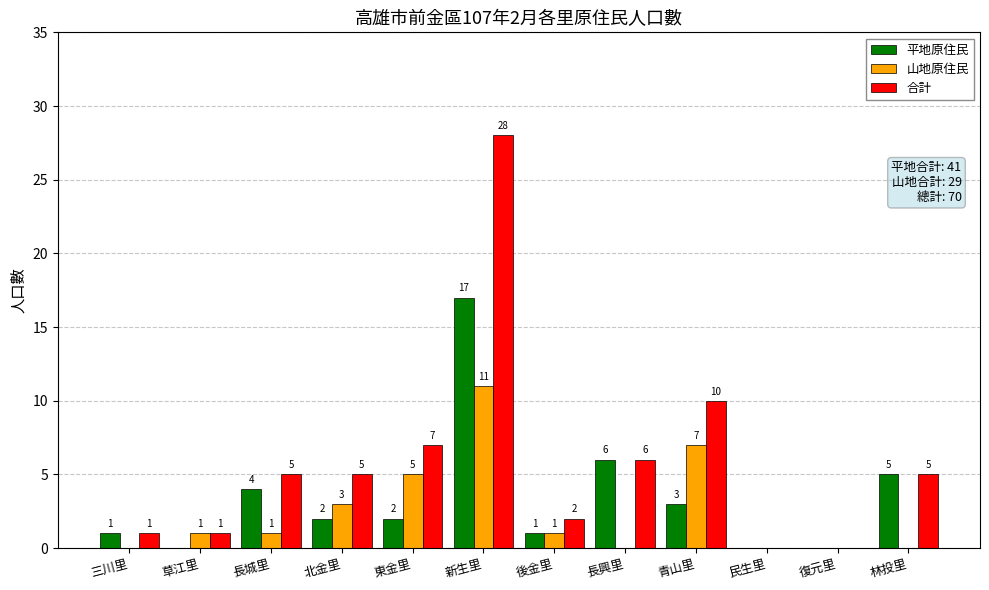

At which category is the sum across all series the highest?

新生里